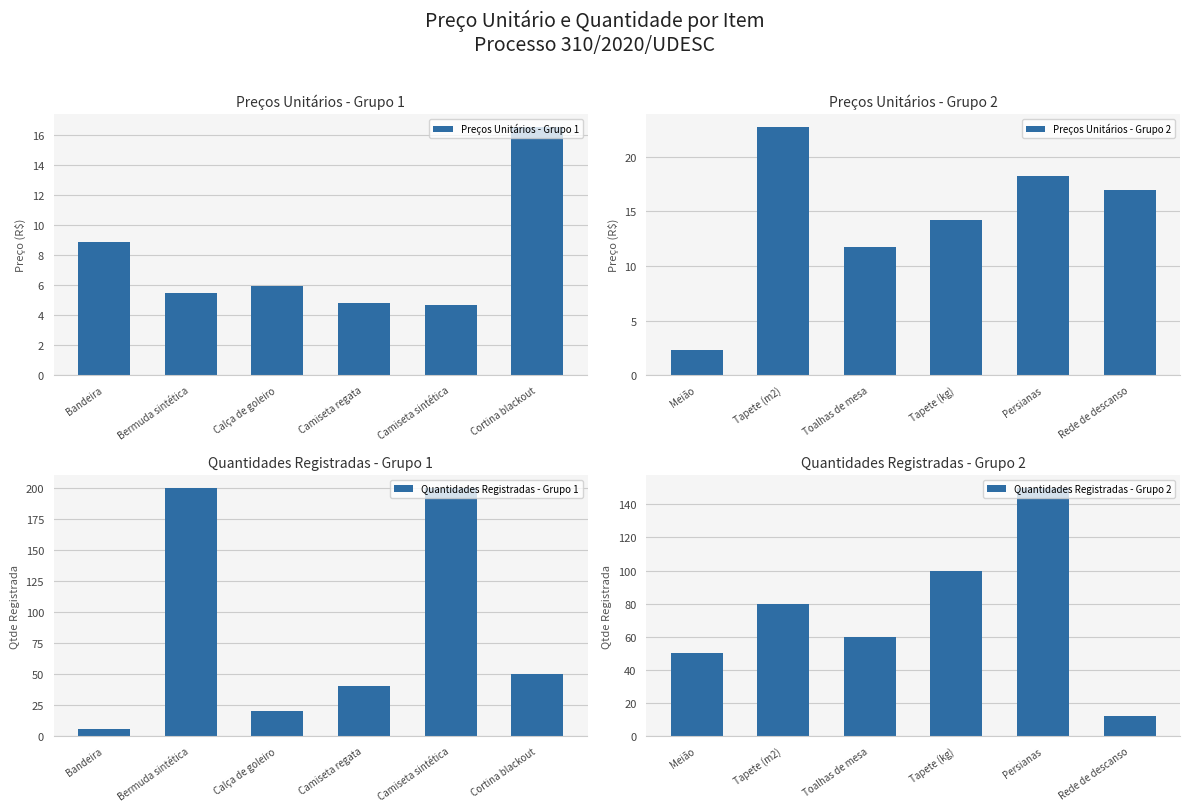

What is the difference between the second highest and minimum values in the Preços Unitários - Grupo 2 series?

16.0